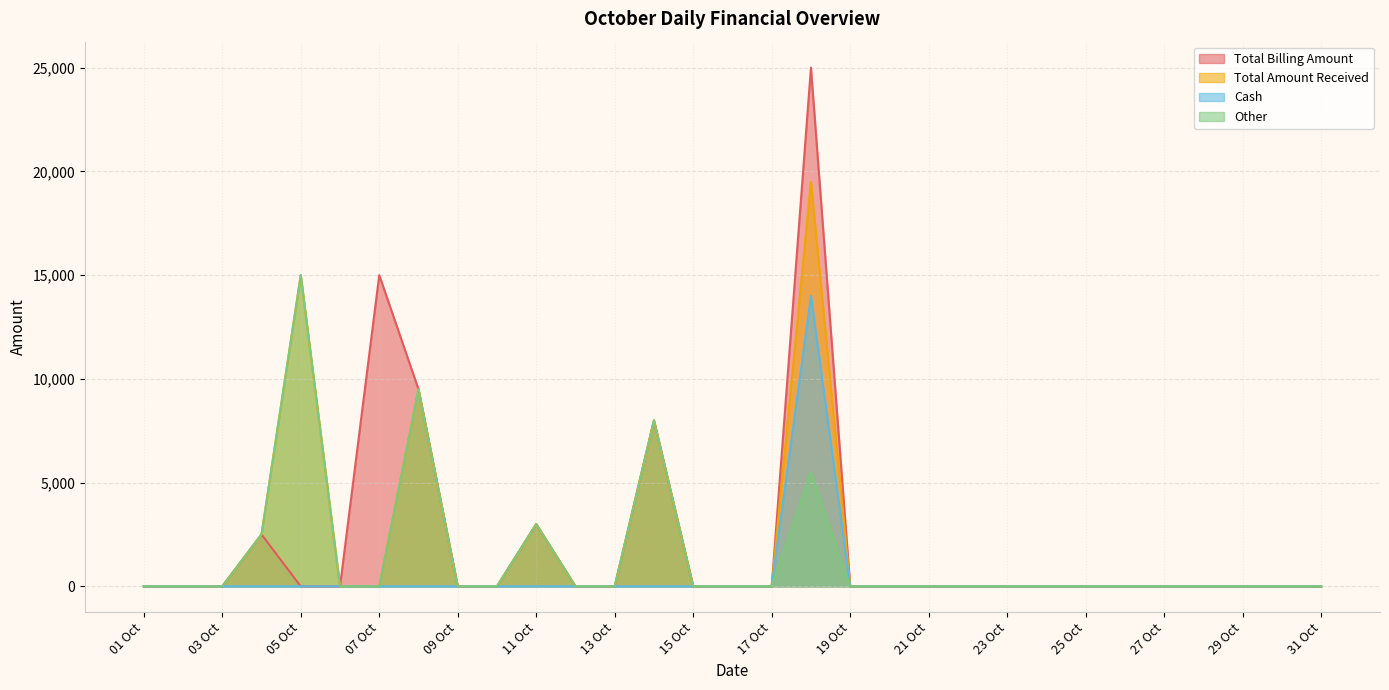

How many lines are shown in the chart?

4